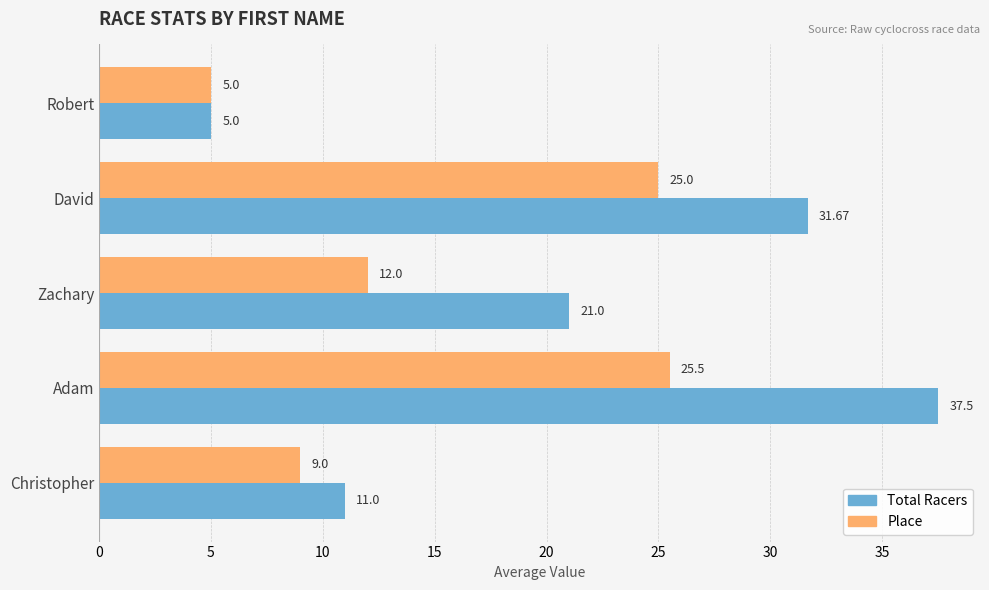

What is the difference between the Total Racers values at David and Christopher?

20.7